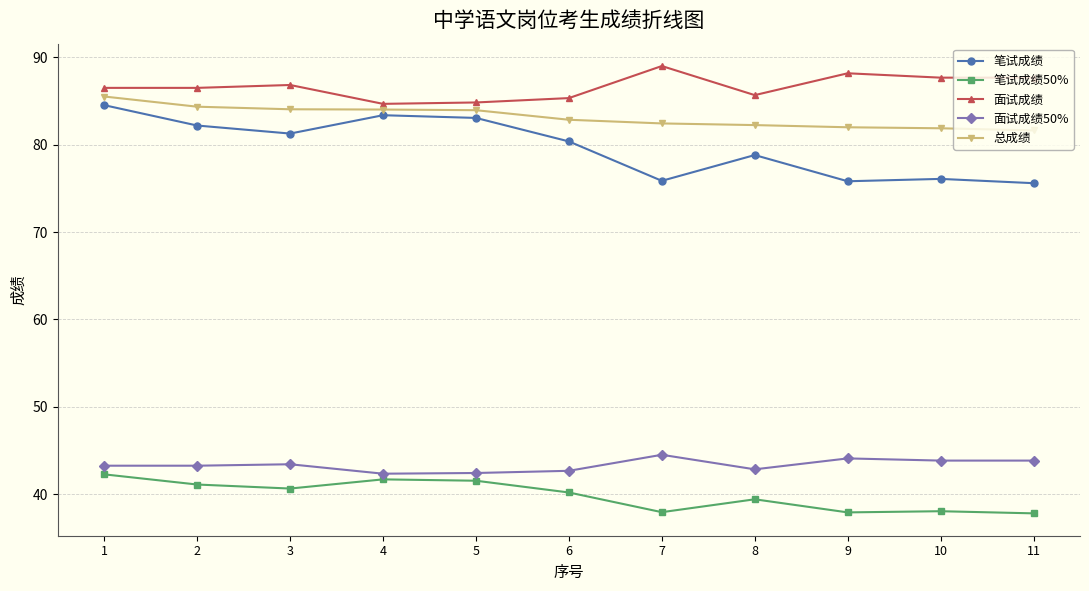

Where does the 笔试成绩 series first go above 80?

1